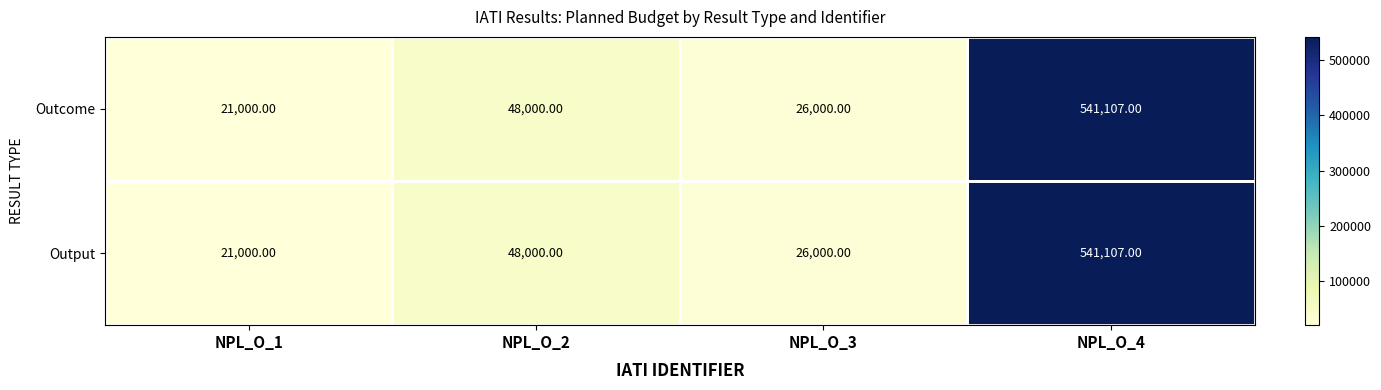

What is the total value across all series at NPL_O_4?

1082214